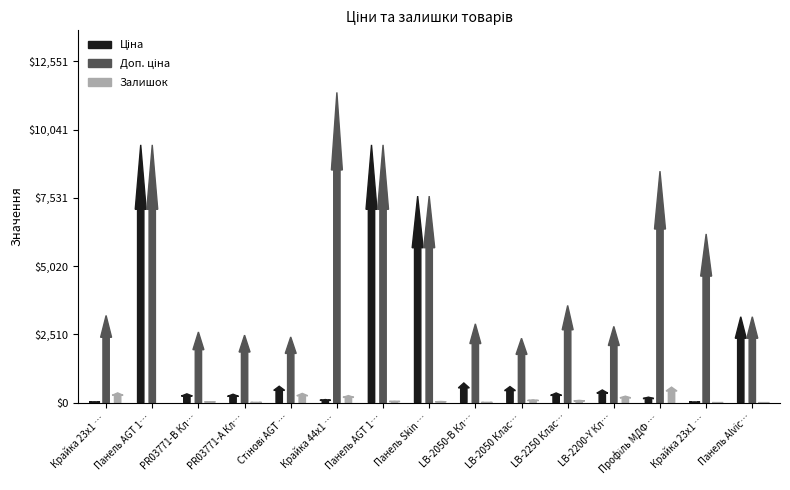

Reading left to right, extract all data points from this chart.

Ціна: 32.0	9480.1	324.8	310.3	603.7	114.1	9480.1	7596.5	724.5	591.6	357.4	467.3	202.7	27.6	3157.9
Доп. ціна: 3205.0	9480.1	2598.3	2482.4	2414.8	11410.0	9480.1	7596.5	2897.8	2366.5	3573.9	2803.6	8513.4	6204.0	3158.0
Залишок: 360.0	0.0	35.0	12.0	341.0	260.0	57.0	44.0	11.0	106.0	85.0	239.0	571.0	3.0	1.0